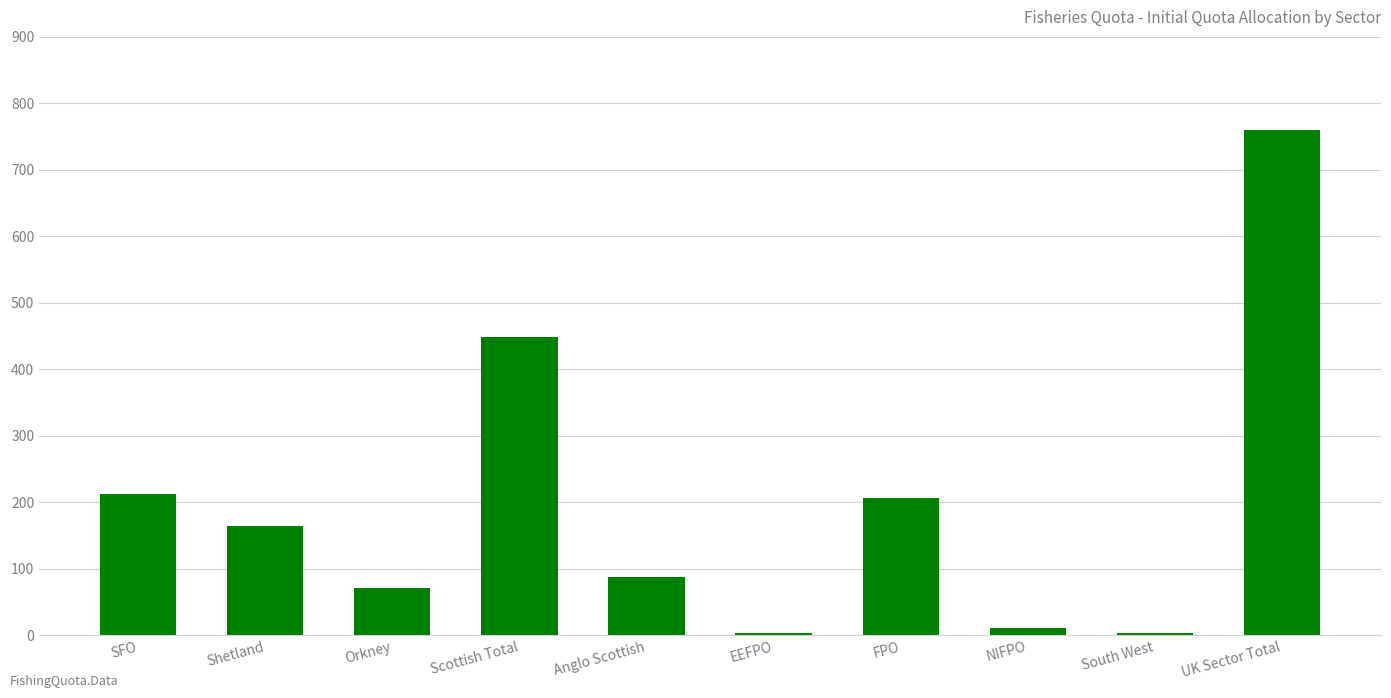

The chart shows a value of 93.7 at Shetland. True or false?

False